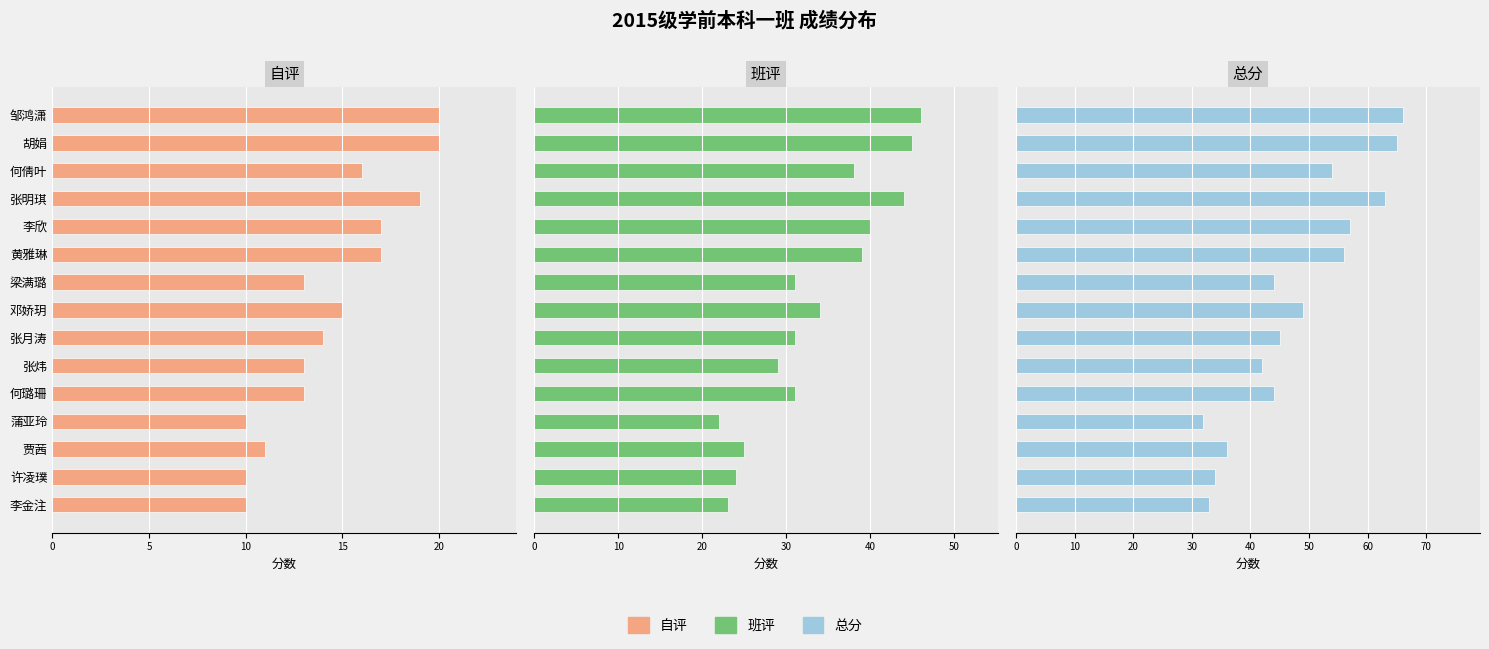

Which series has the largest total across all categories?

总分